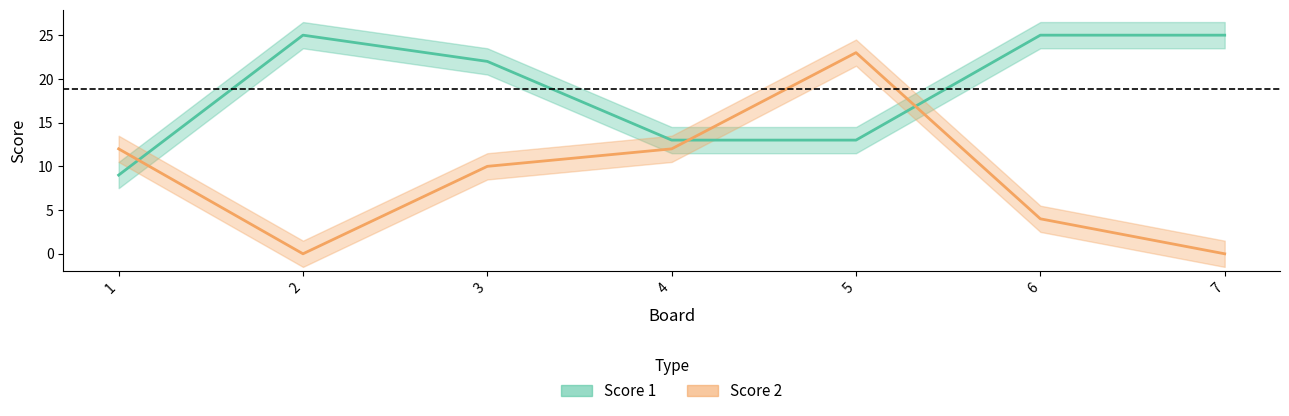

What is the total value across all series at 2?

25